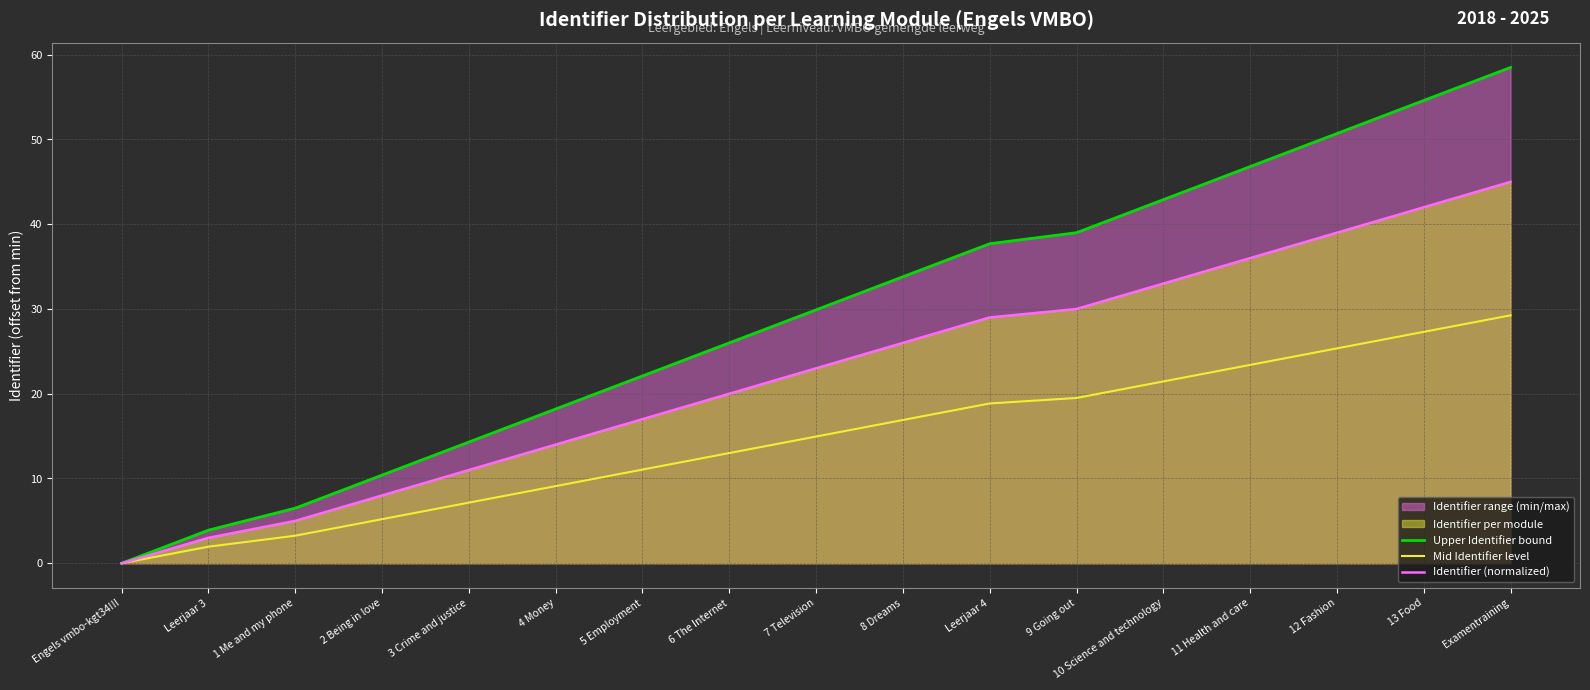

What is the label of the 8th point from the left?

6 The Internet